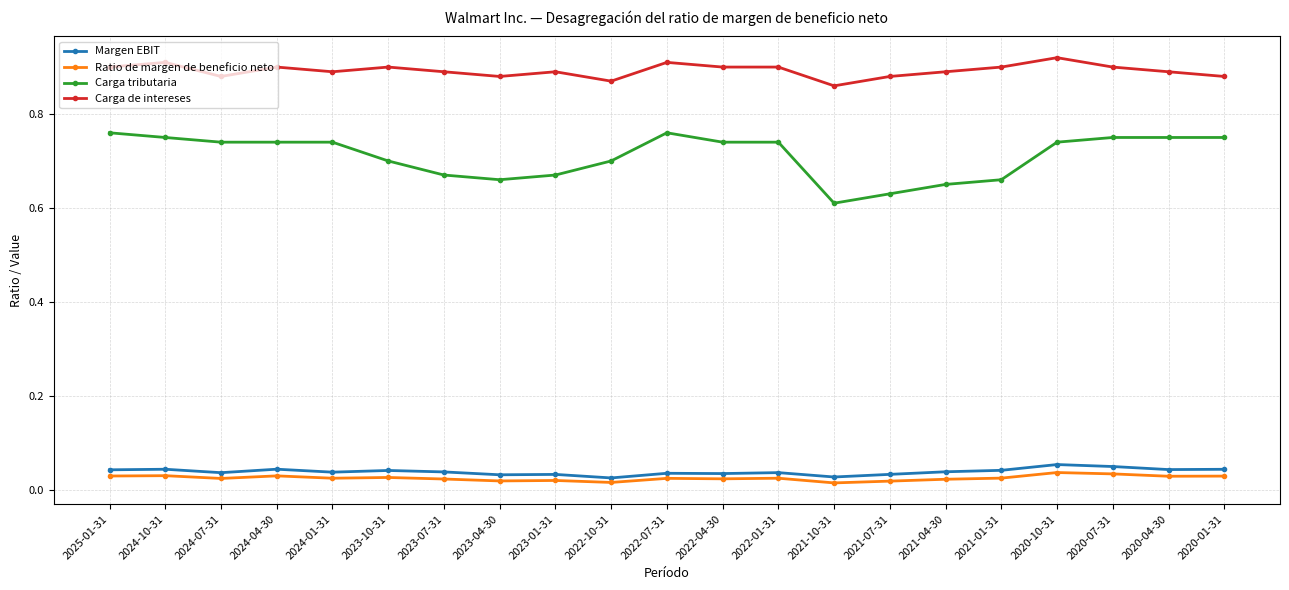

Is the value of Margen EBIT at 2023-10-31 greater than the value of Carga de intereses at 2023-07-31?

No